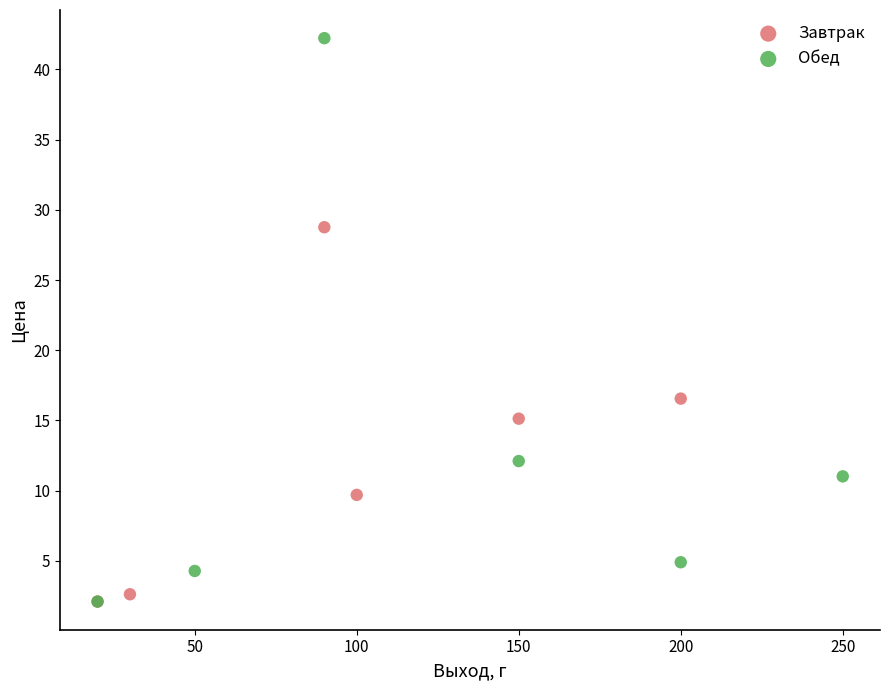

Which series has the widest spread of Y values?

Обед